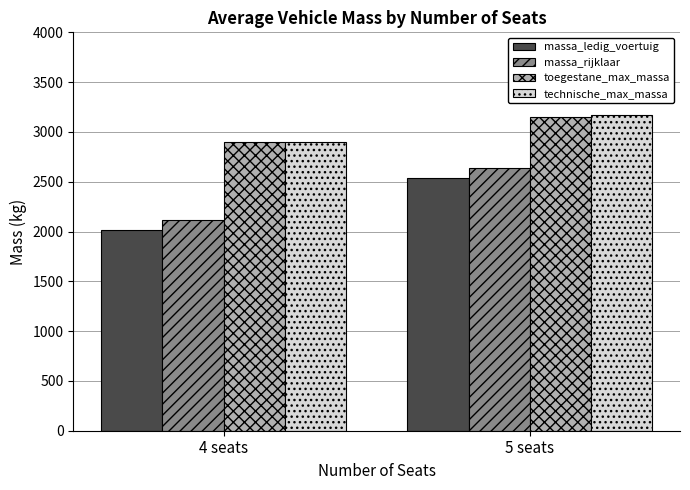

What position from the left is 4 seats?

1